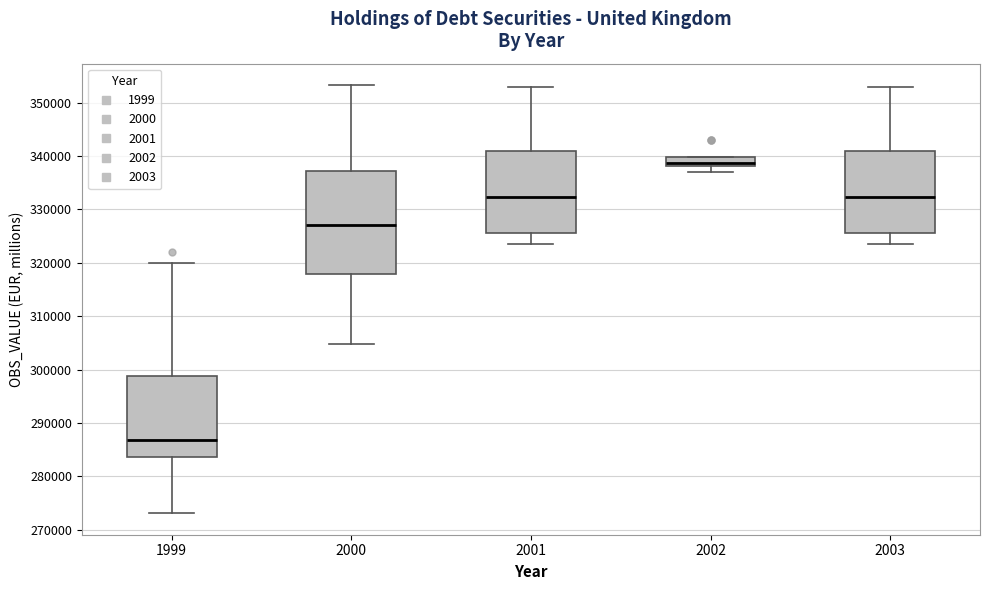

Reading left to right, transcribe this box plot: for each box, give where its median line is, the range the box spans, and where its two whiskers end, as read against the y-axis. The values are not printed on the chart, so give them approximately, as read against the axis.

1999: median 287000, box 284000 to 299000, whiskers 273000 to 320000
2000: median 327000, box 318000 to 337000, whiskers 305000 to 353000
2001: median 332000, box 326000 to 341000, whiskers 323000 to 353000
2002: median 339000, box 338000 to 340000, whiskers 337000 to 340000
2003: median 332000, box 326000 to 341000, whiskers 323000 to 353000